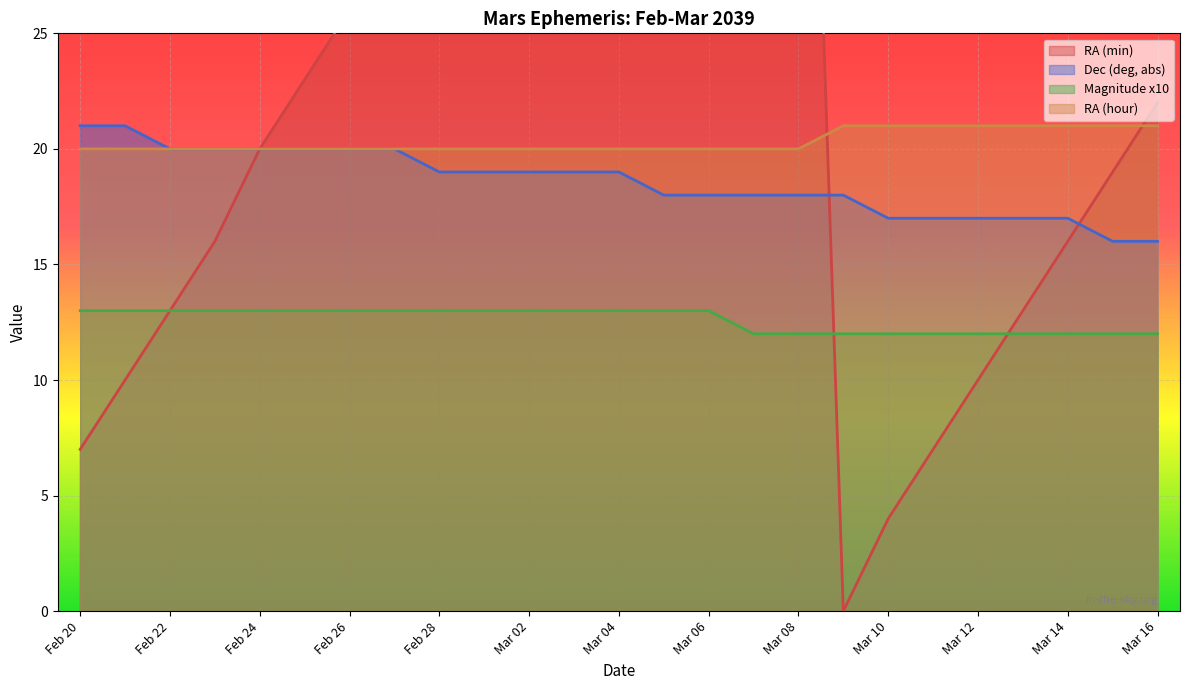

True or false: RA (hour) has more than 1 points higher than both neighbors.

False